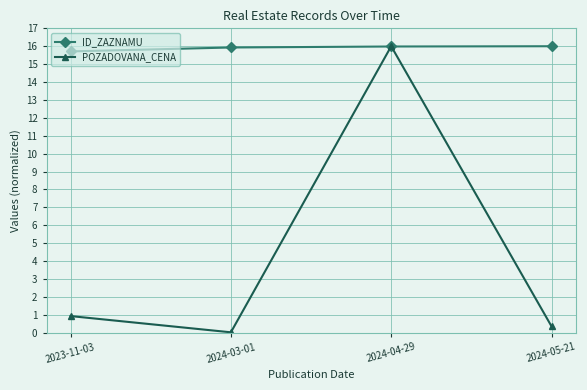

What is the label of the 4th point from the right?

2023-11-03